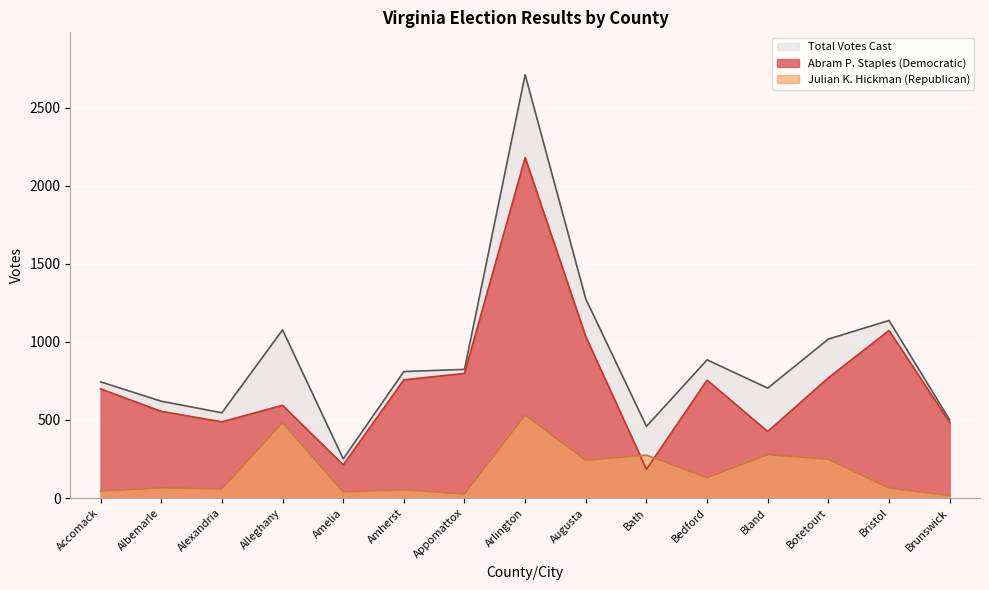

The Abram P. Staples (Democratic) series shows 770 at Botetourt. True or false?

True